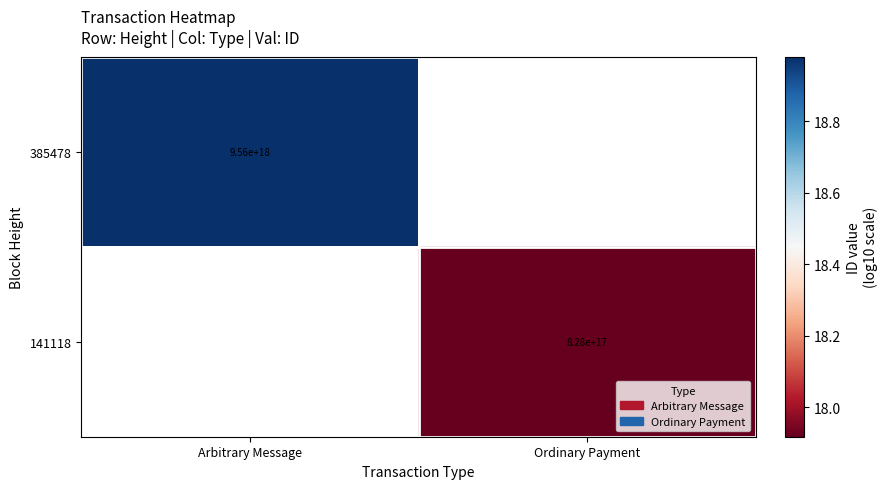

What is the smallest value displayed?

17.9